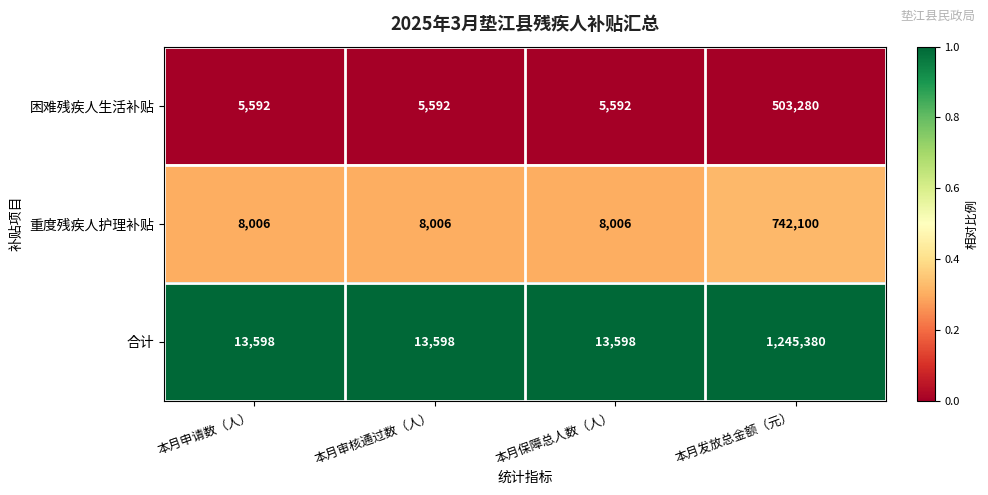

At which category is the sum across all series the highest?

本月发放总金额（元）